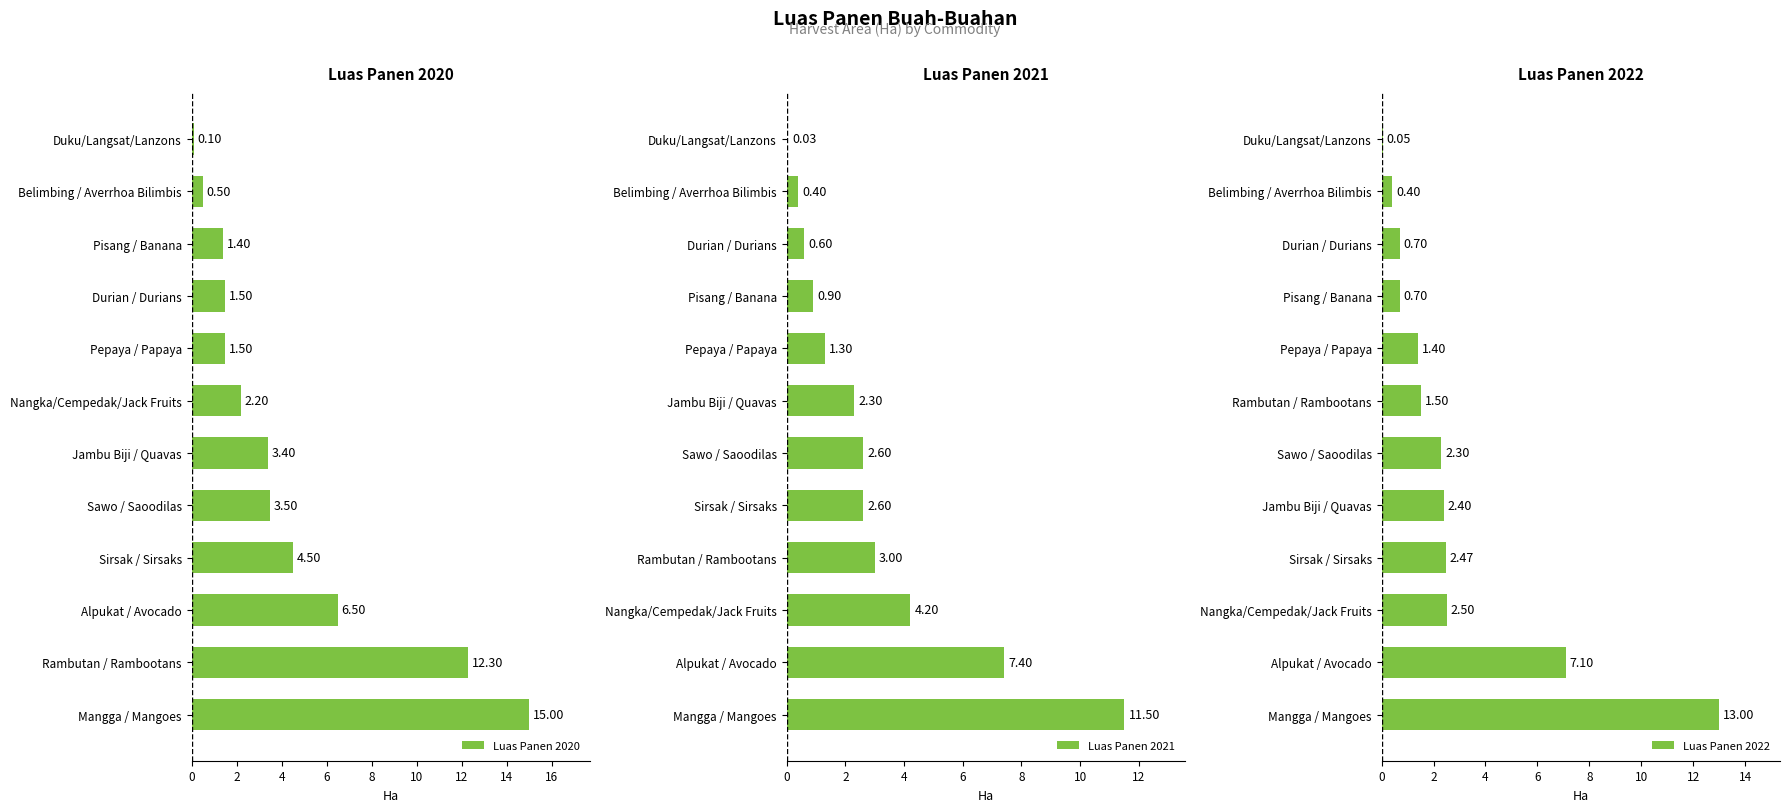

What is the difference between the Luas Panen 2020 values at Durian / Durians and Rambutan / Rambootans?

10.8